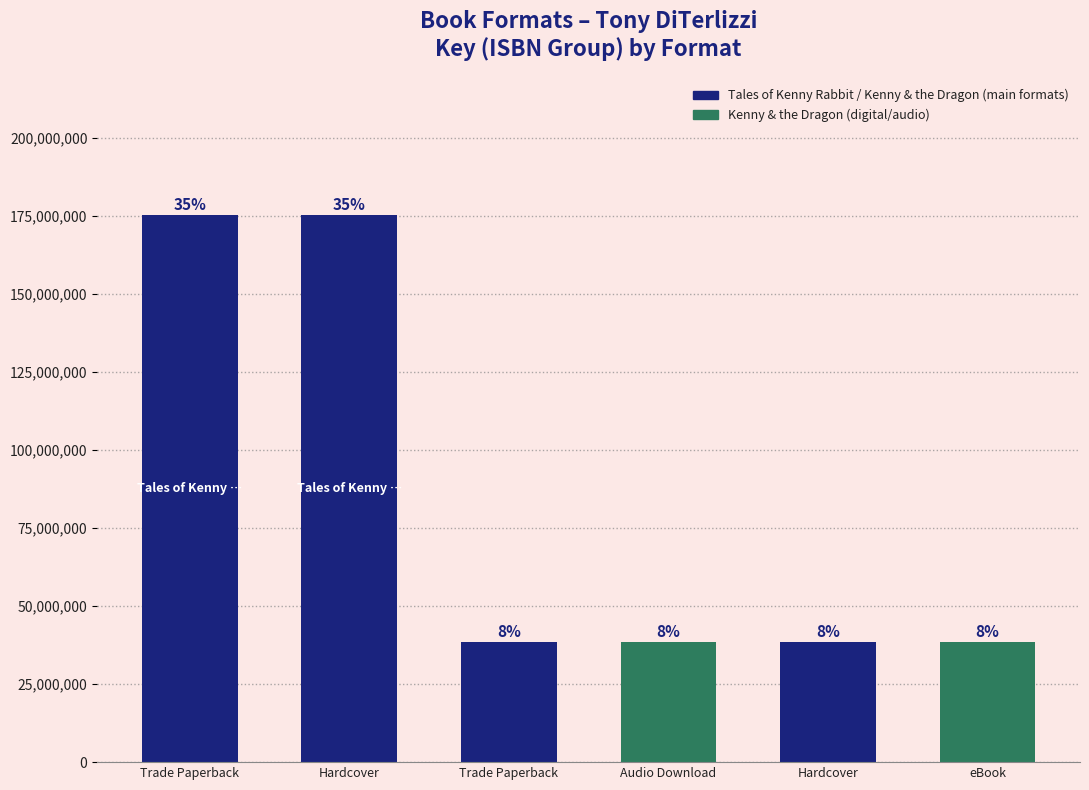

What is the sum of all values?

504850014